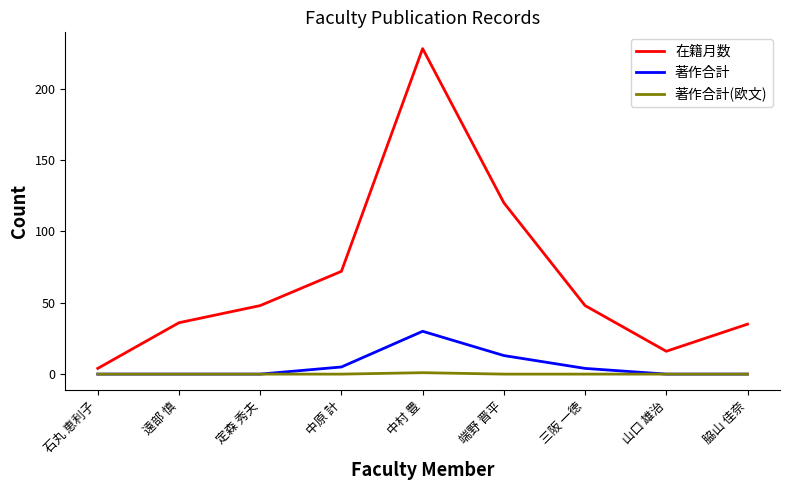

What value does the 在籍月数 series have at 山口 雄治?

16